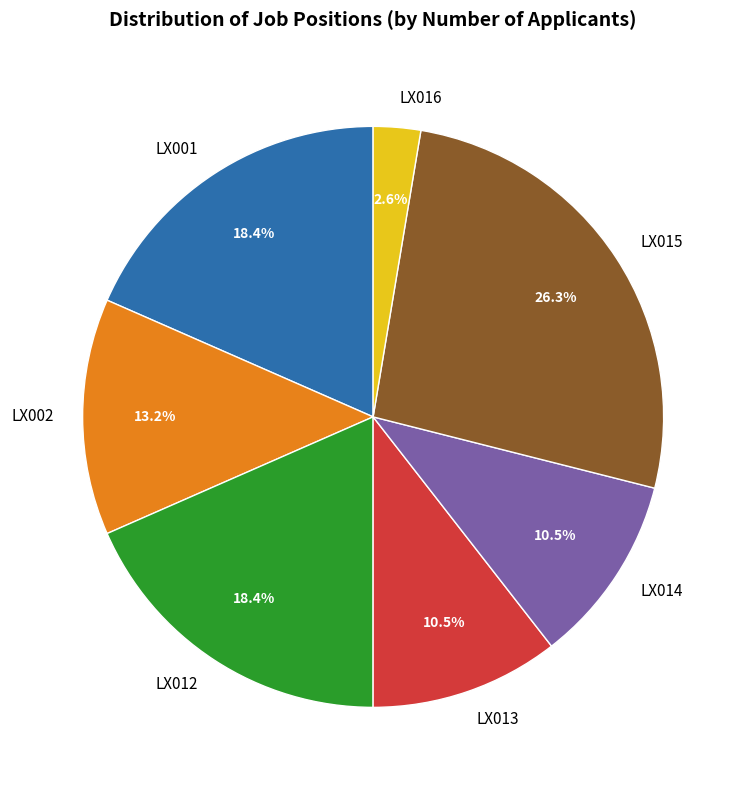

How much of the chart is everything except LX012?

81.6%